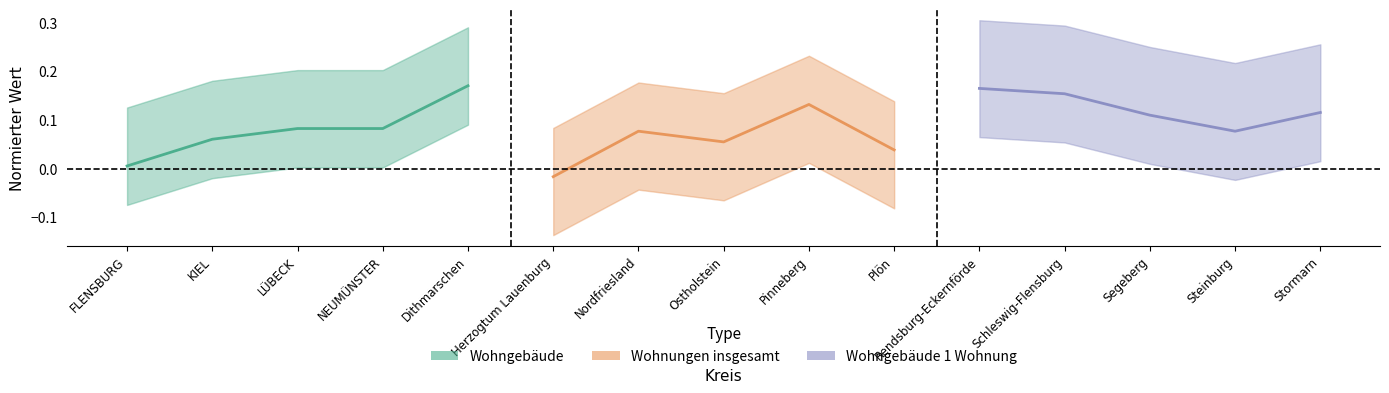

How many lines are shown in the chart?

3